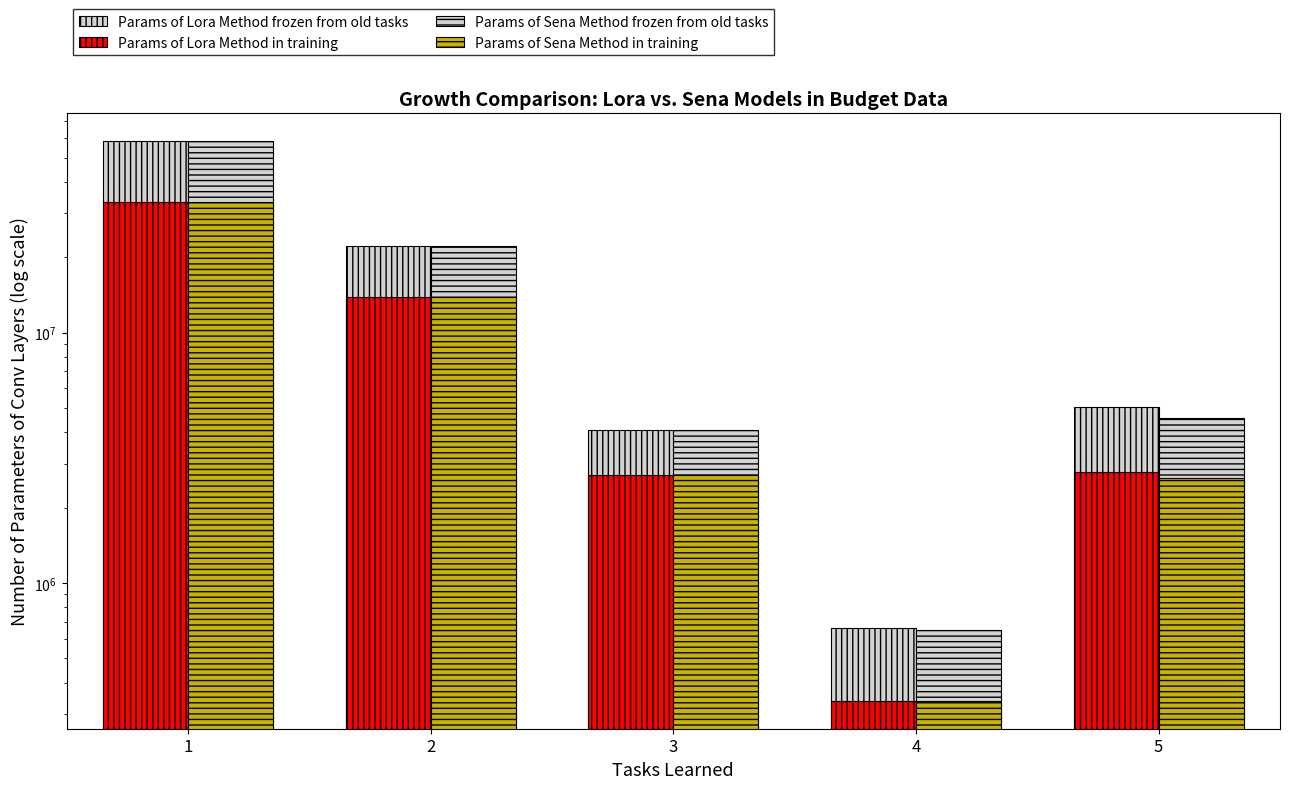

What is the total value across all series at 3?

13567907.6